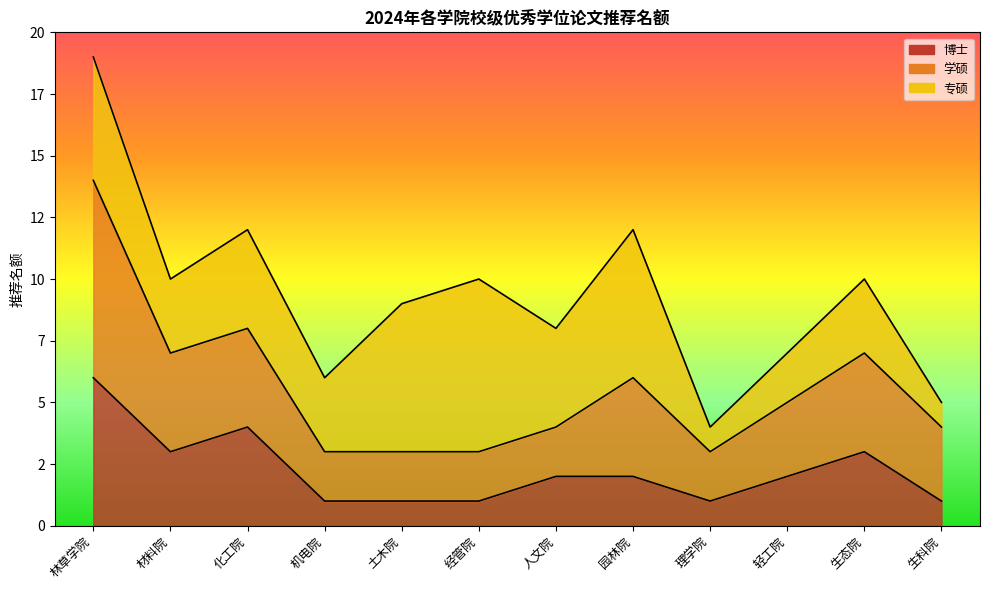

The 学硕 series shows 7 at 材料院. True or false?

True